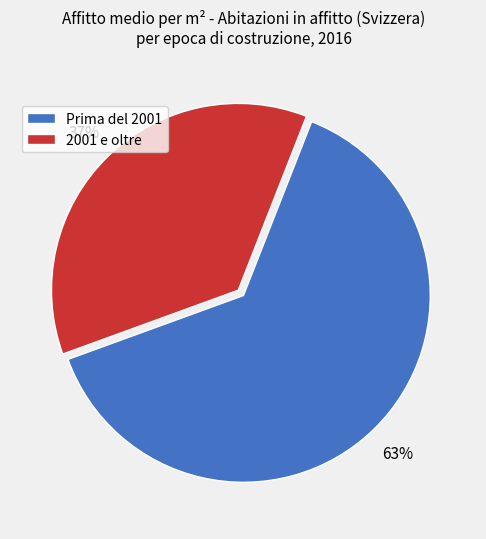

Does any single category account for the majority?

Yes